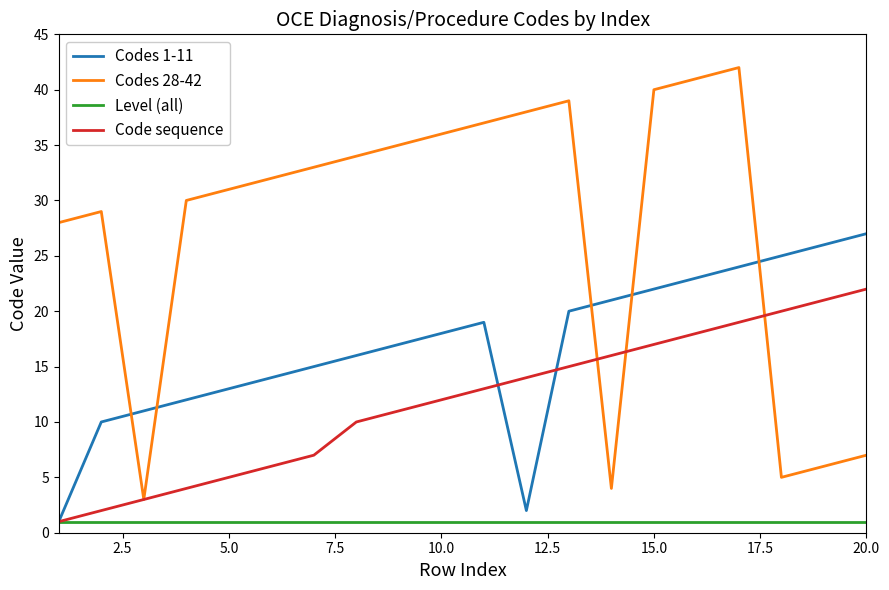

How many values in the Codes 28-42 series are below 33?

10